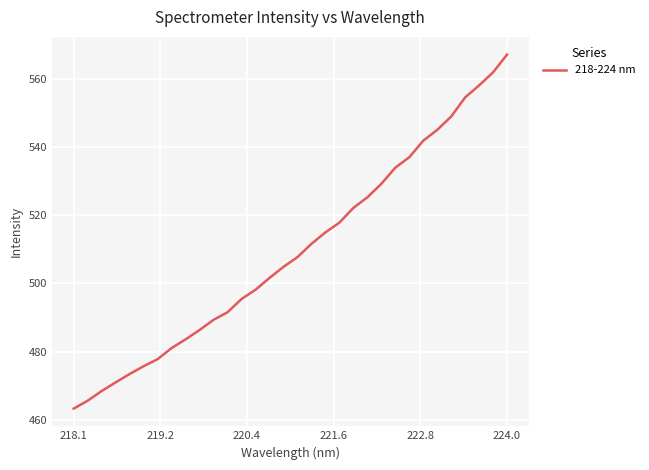

What is the difference between the maximum and minimum values?

104.0